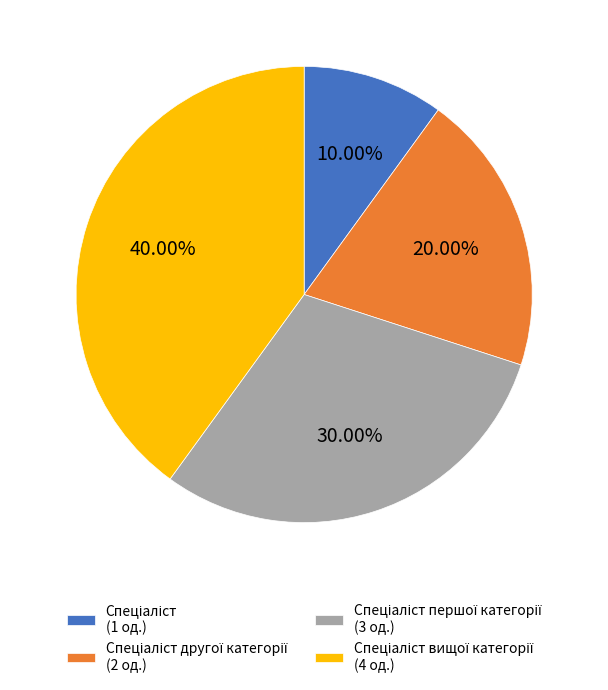

How many slices are in this pie chart?

4